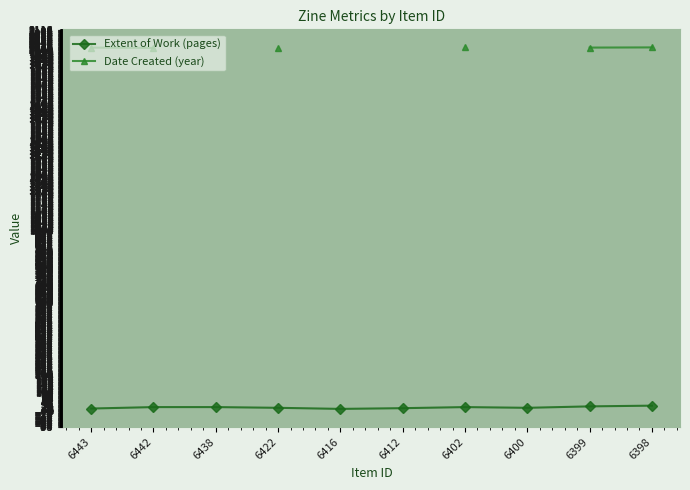

Rank the series by their maximum value, from lowest to highest.

Extent of Work (pages), Date Created (year)